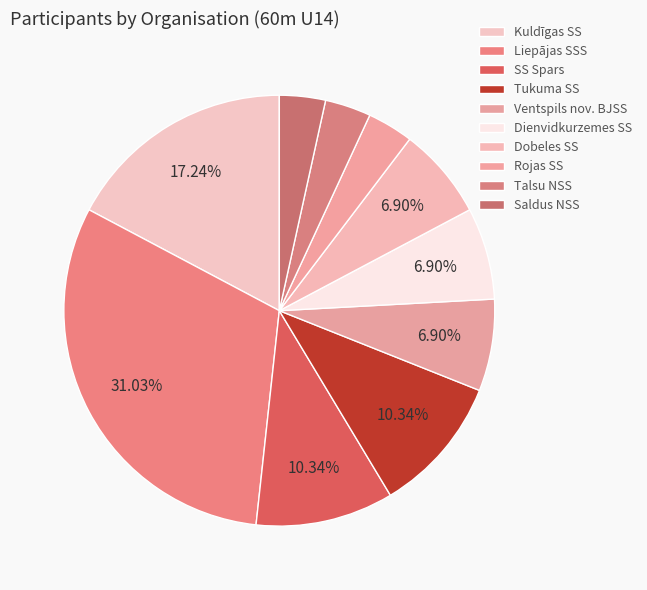

Which has a higher value, Kuldīgas SS or Ventspils nov. BJSS?

Kuldīgas SS